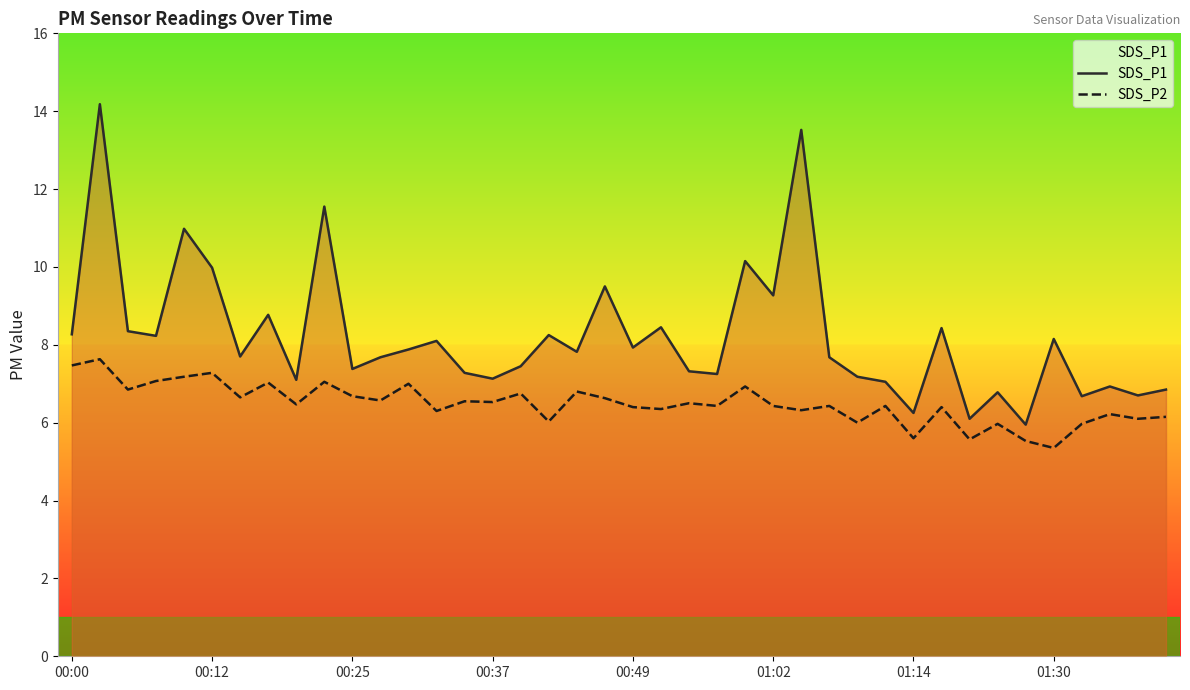

List the series in order of their peak value, highest first.

SDS_P1, SDS_P2